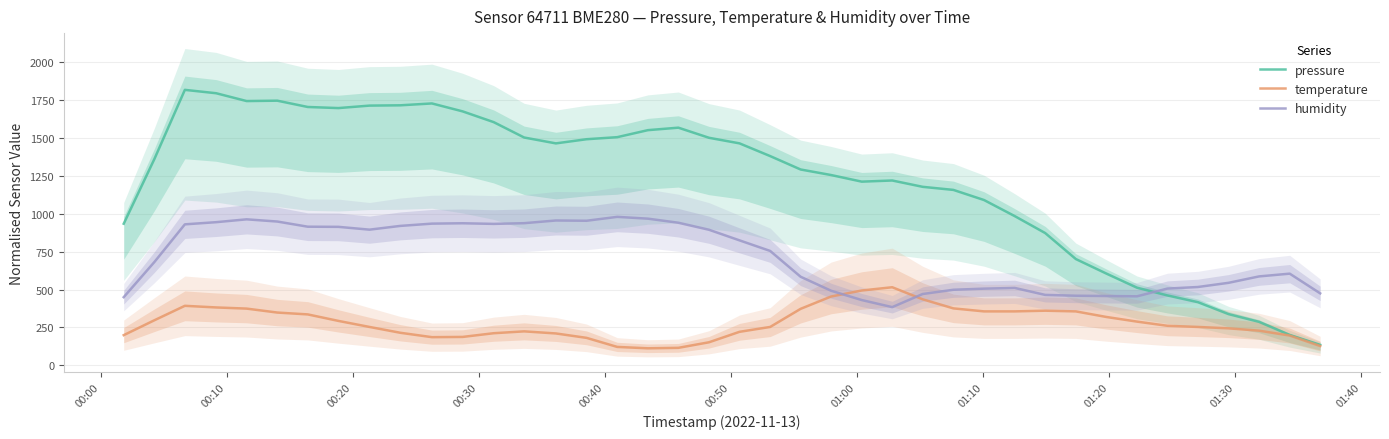

True or false: pressure and temperature cross at least once.

False